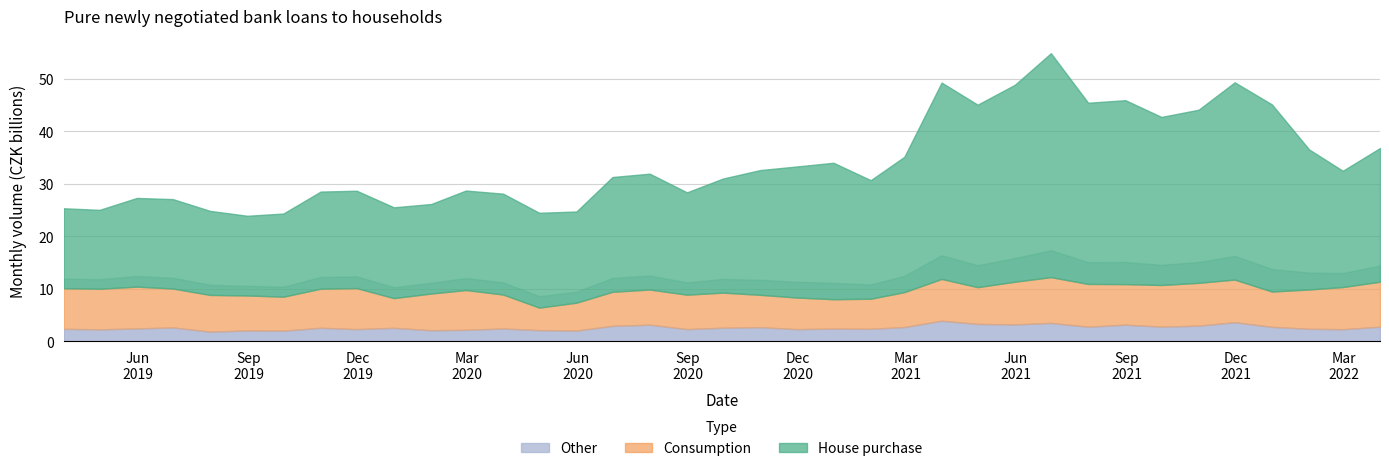

Which has a higher value, 2019-07-31 or 2021-10-31?

2021-10-31